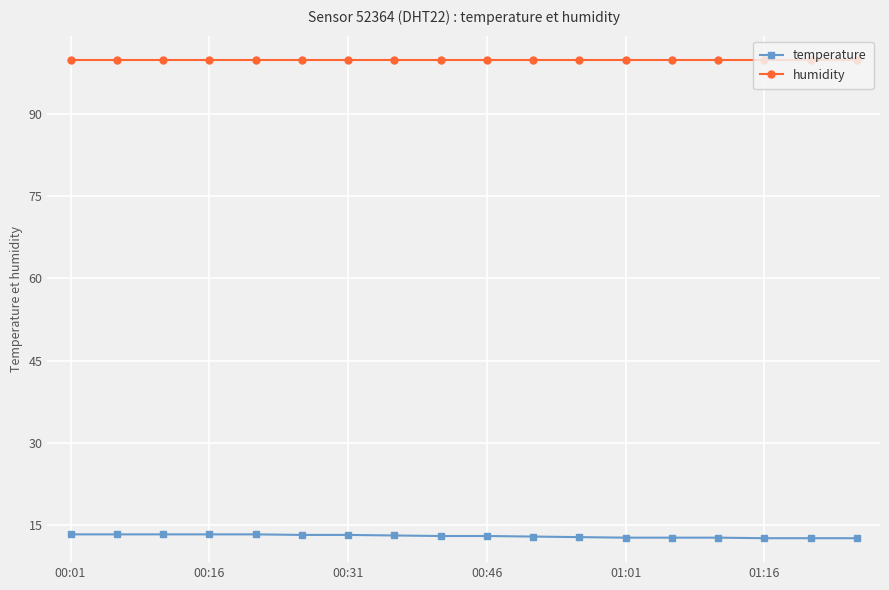

At how many categories does at least one series exceed 92?

18